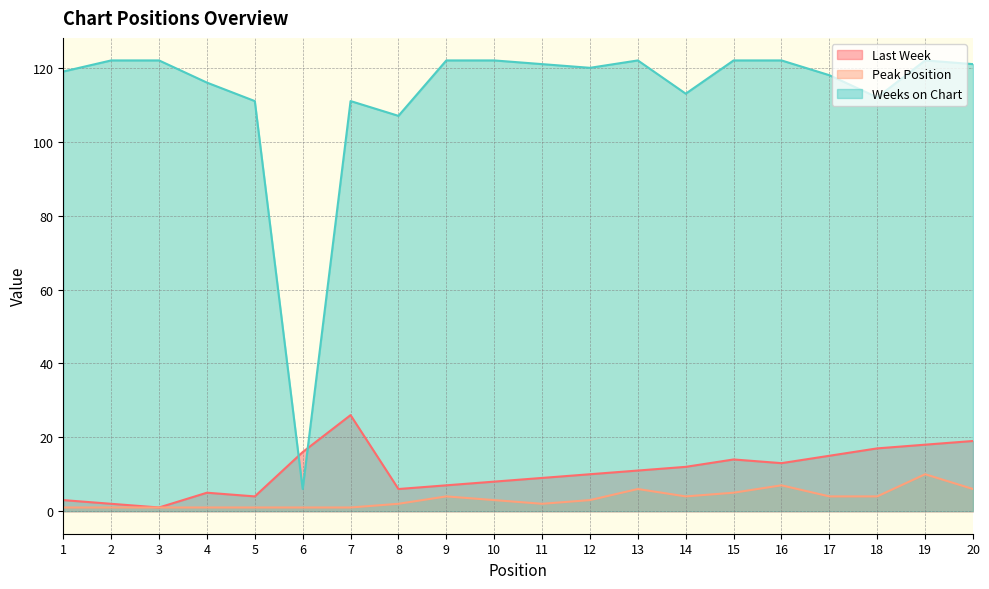

True or false: Last Week and Peak Position intersect in this chart.

False